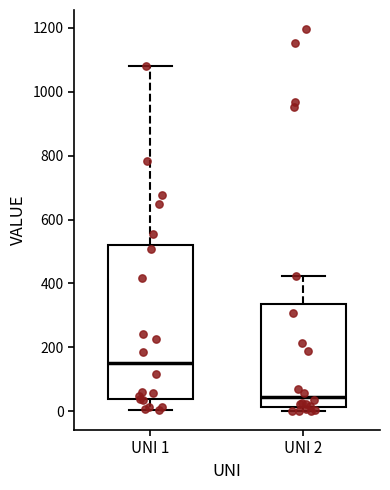

Which box is the tallest, from its lower edge to its upper edge?

UNI 1